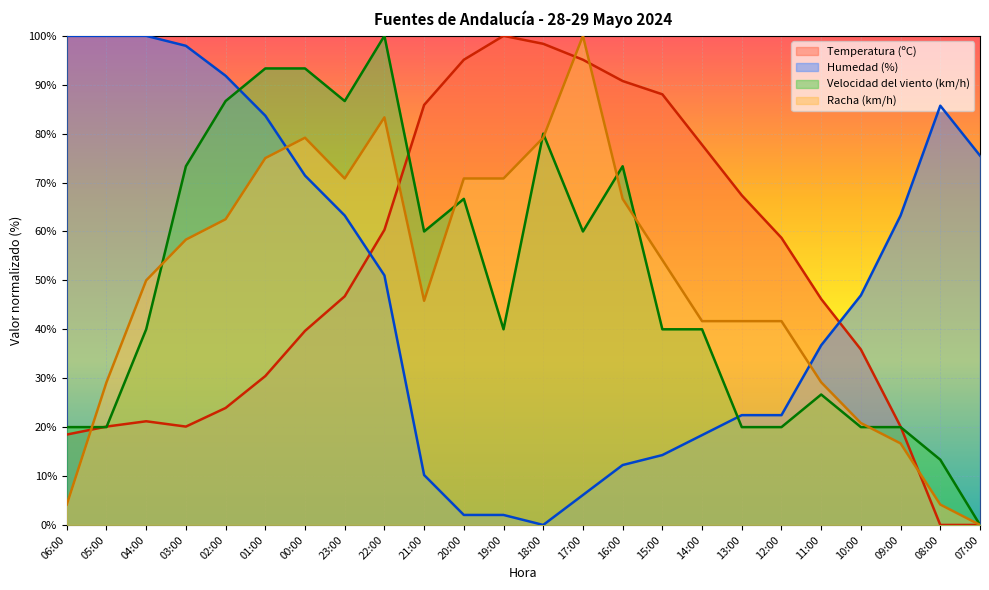

At how many categories does at least one series exceed 34?

24